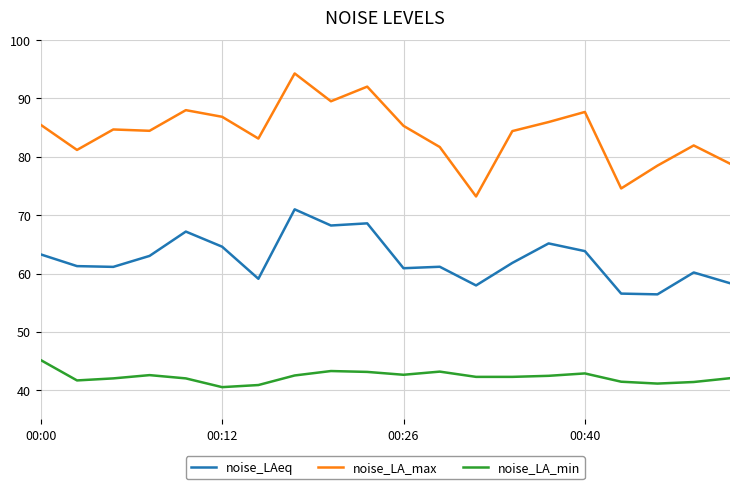

Which series has the largest range (max minus min)?

noise_LA_max